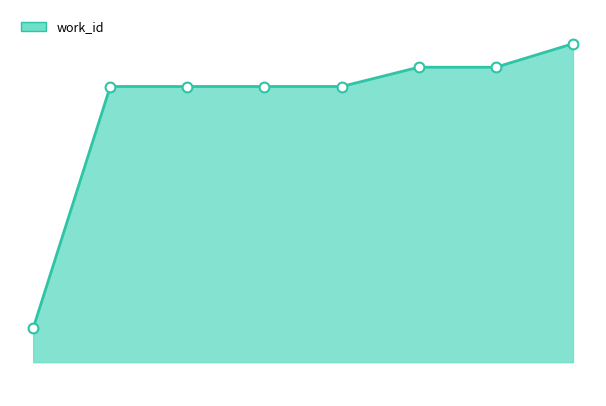

How many lines are shown in the chart?

1